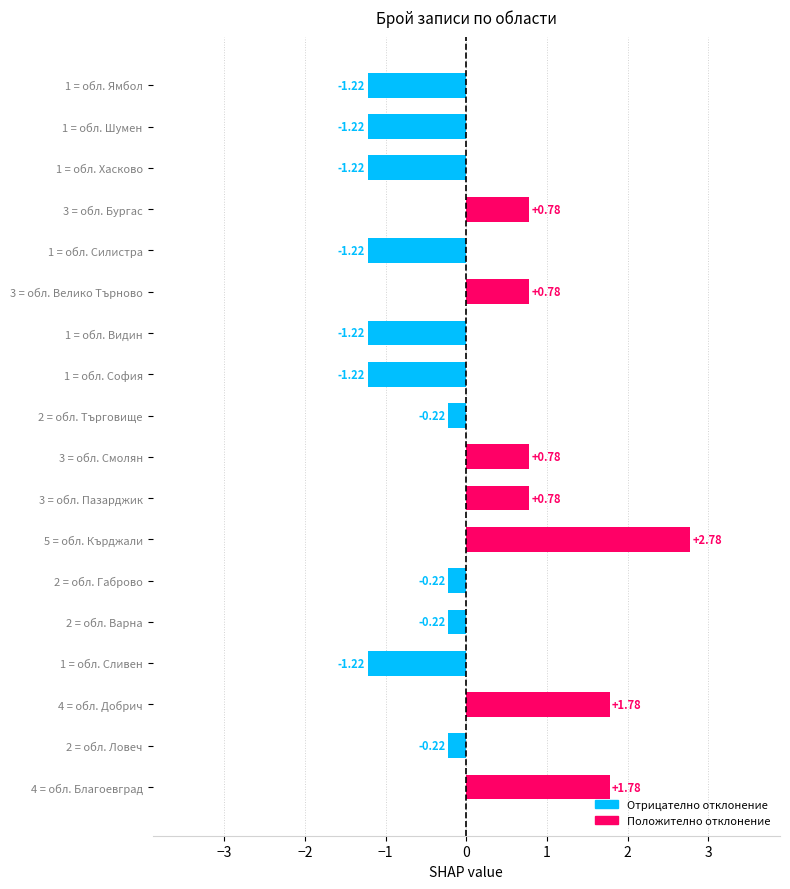

What is the sum of the values at 1 = обл. Силистра and 2 = обл. Ловеч?

-1.4